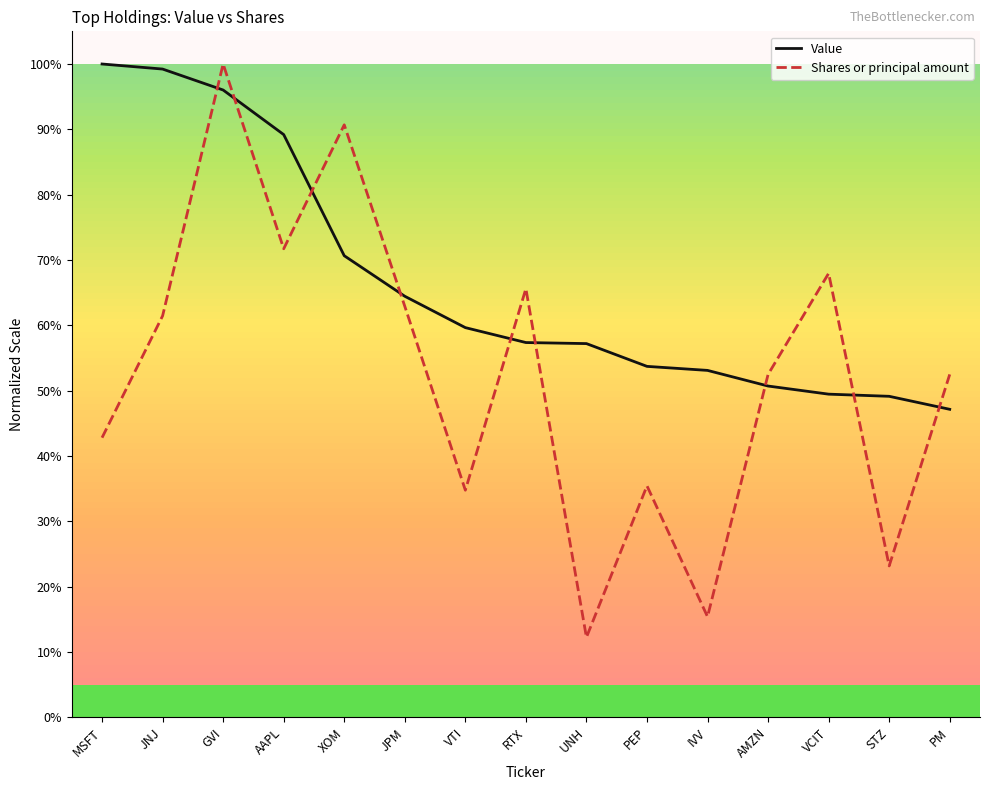

Which series has the largest range (max minus min)?

Shares or principal amount